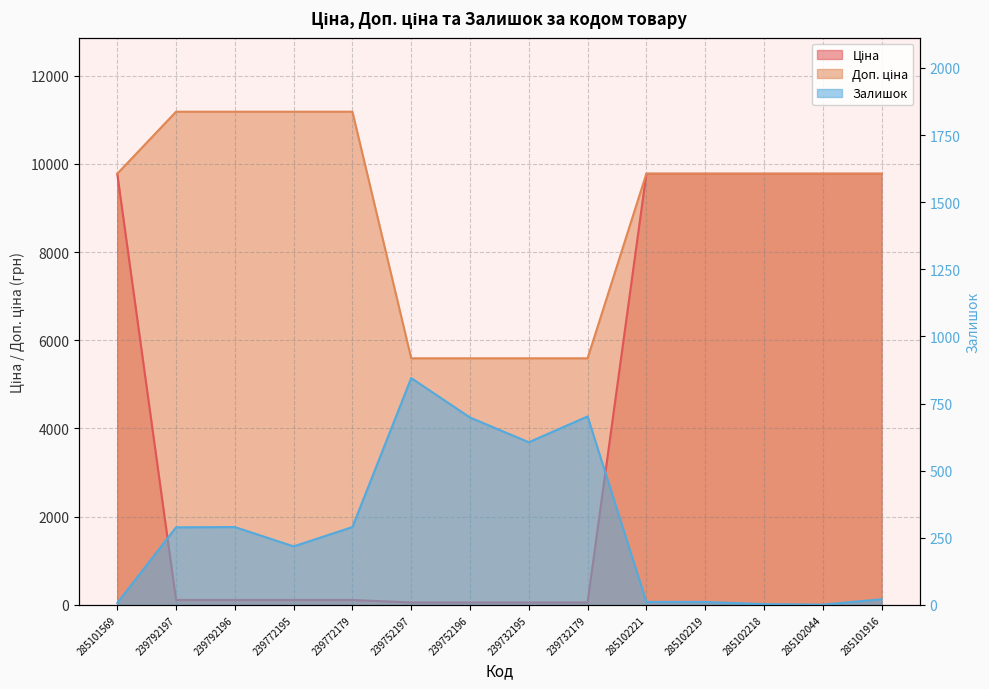

At how many categories does at least one series exceed 24?

14